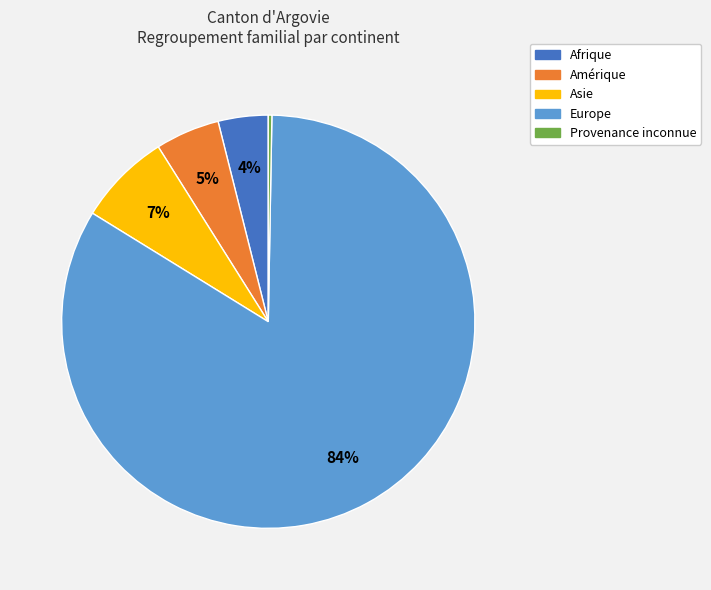

True or false: Asie accounts for 1% of the total.

False